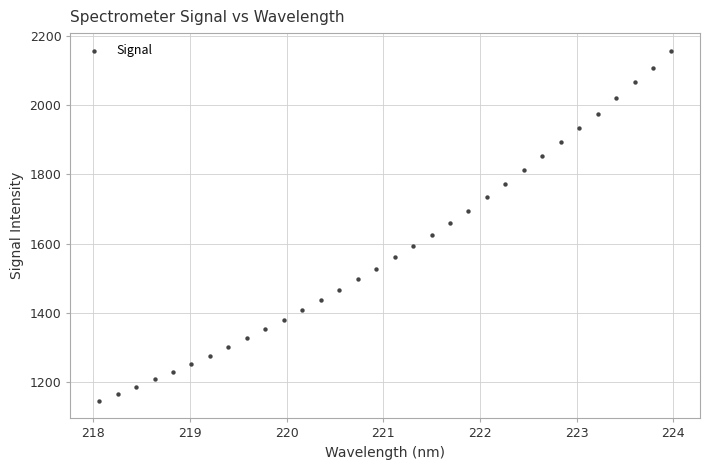

What is the range of Y values (max minus min)?

1011.8